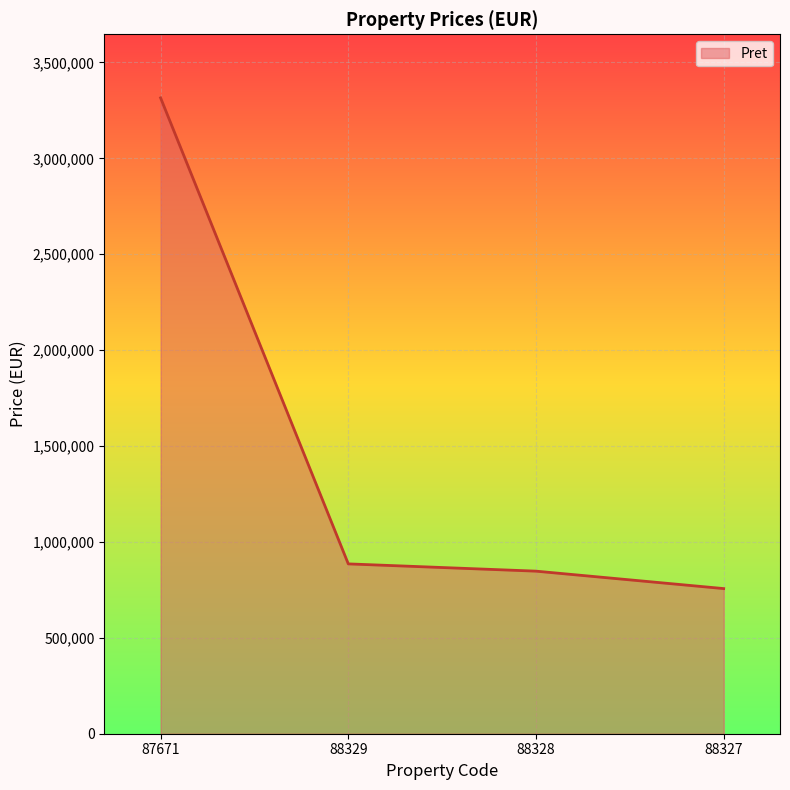

What is the change in value from 87671 to 88329?

-2429728